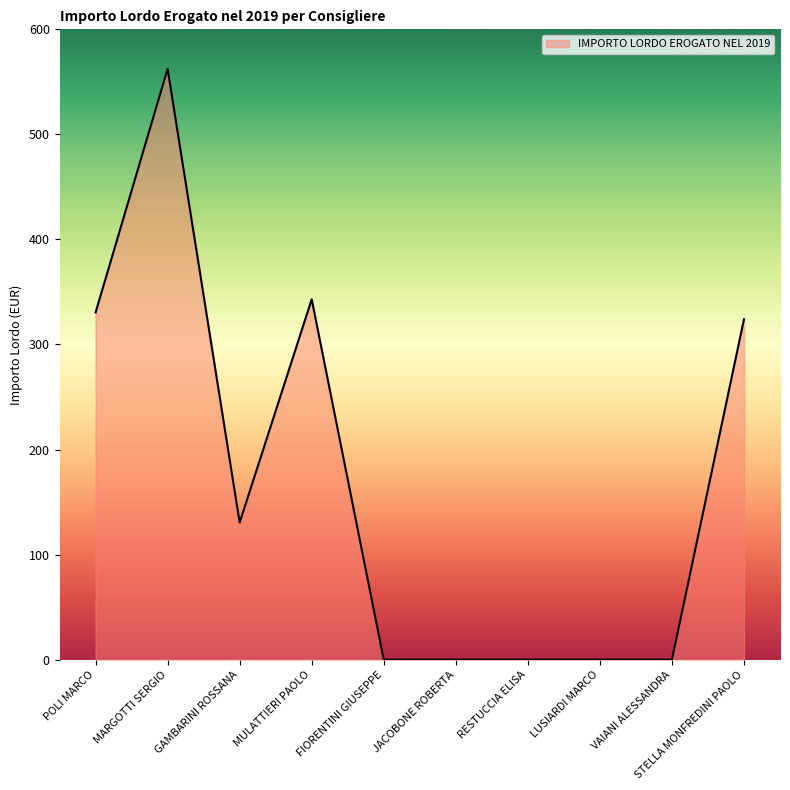

The chart shows a value of 144.9 at STELLA MONFREDINI PAOLO. True or false?

False